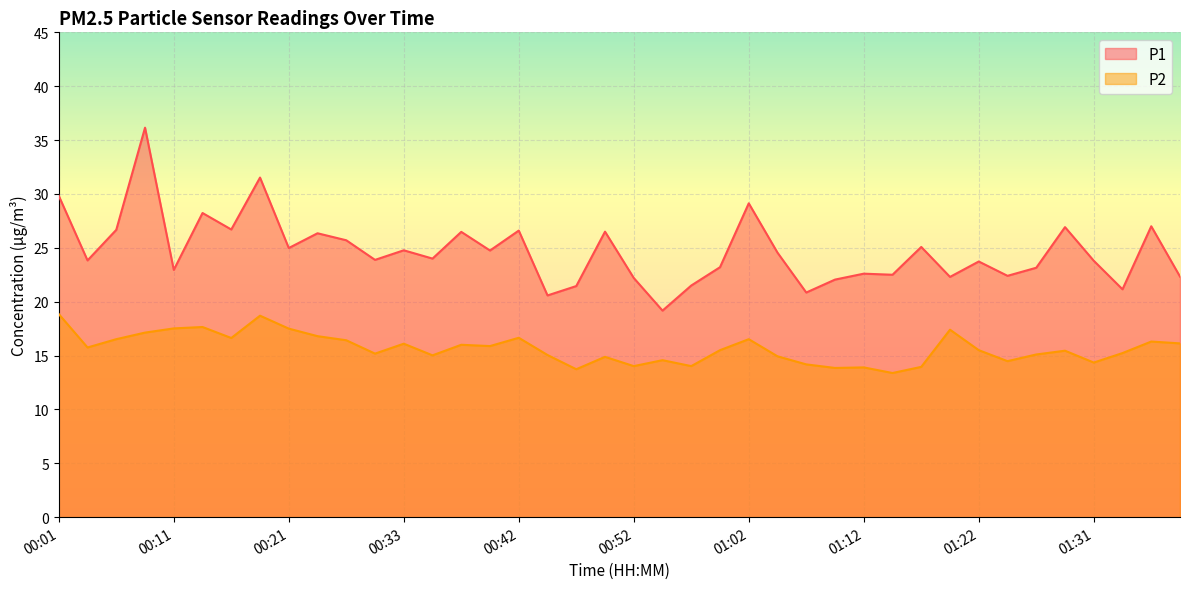

Which has a higher value, 00:47 or 01:09?

01:09